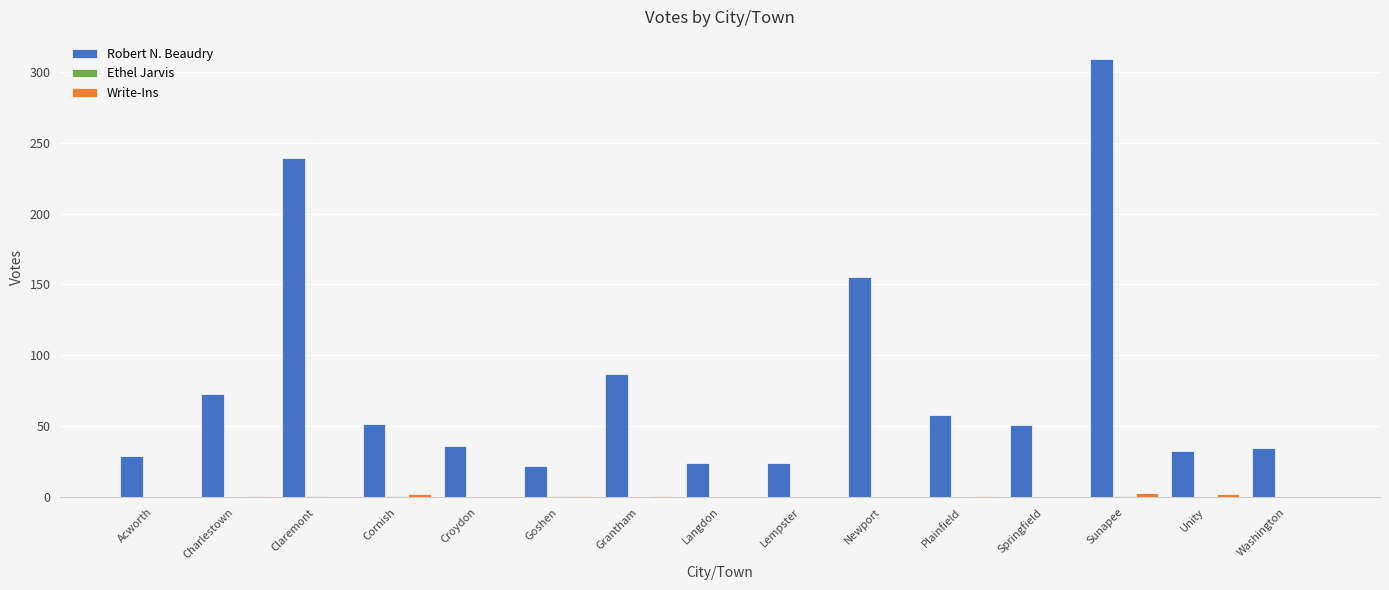

Which series changed the most between Cornish and Grantham?

Robert N. Beaudry